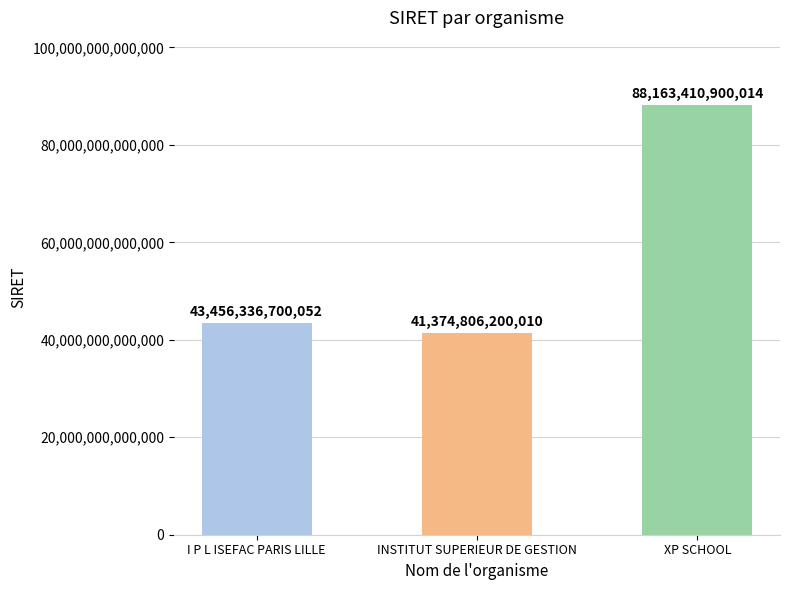

What is the difference between the maximum and minimum values?

46788604700004